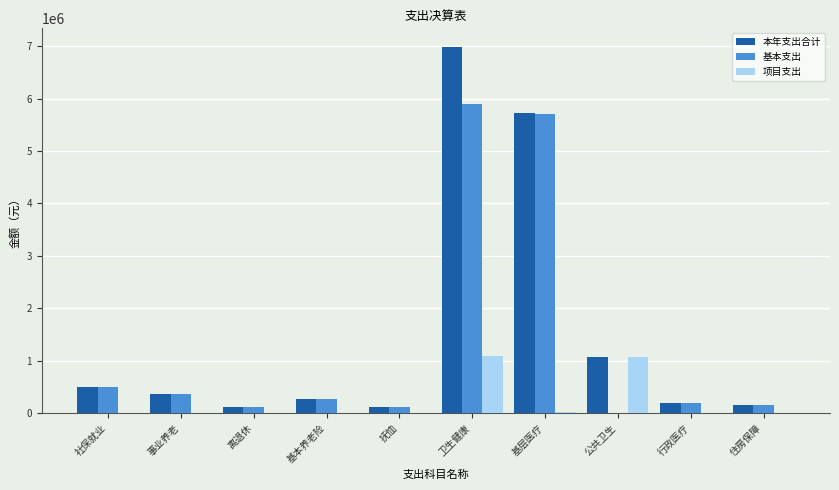

Where is 基本支出 nearest to the value 2948382?

社保就业